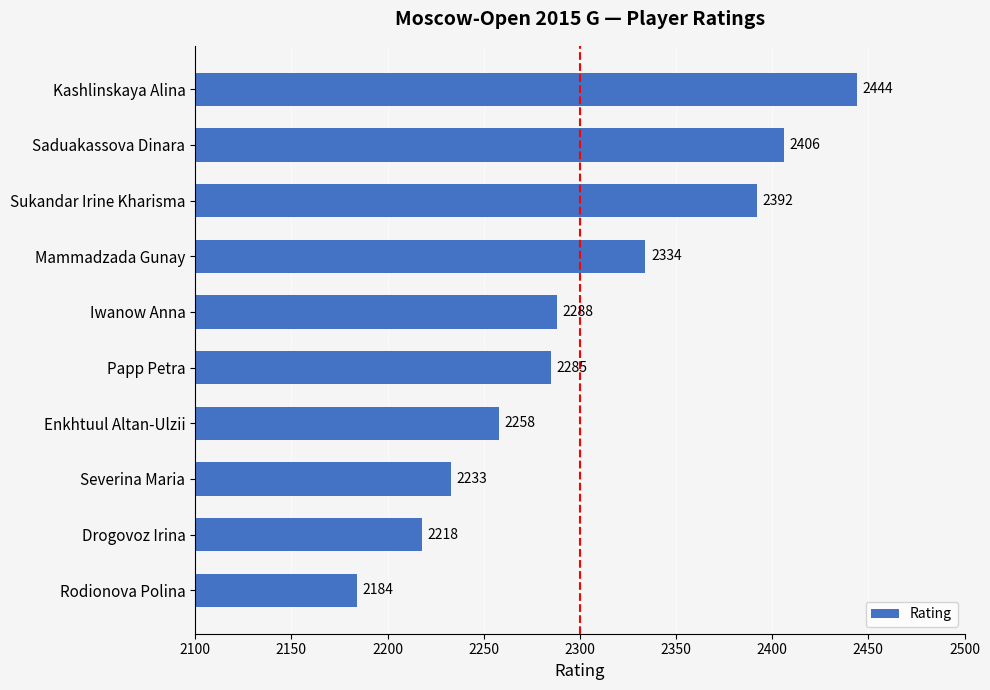

Approximately how many times larger is the value at Mammadzada Gunay compared to Iwanow Anna?

1.0